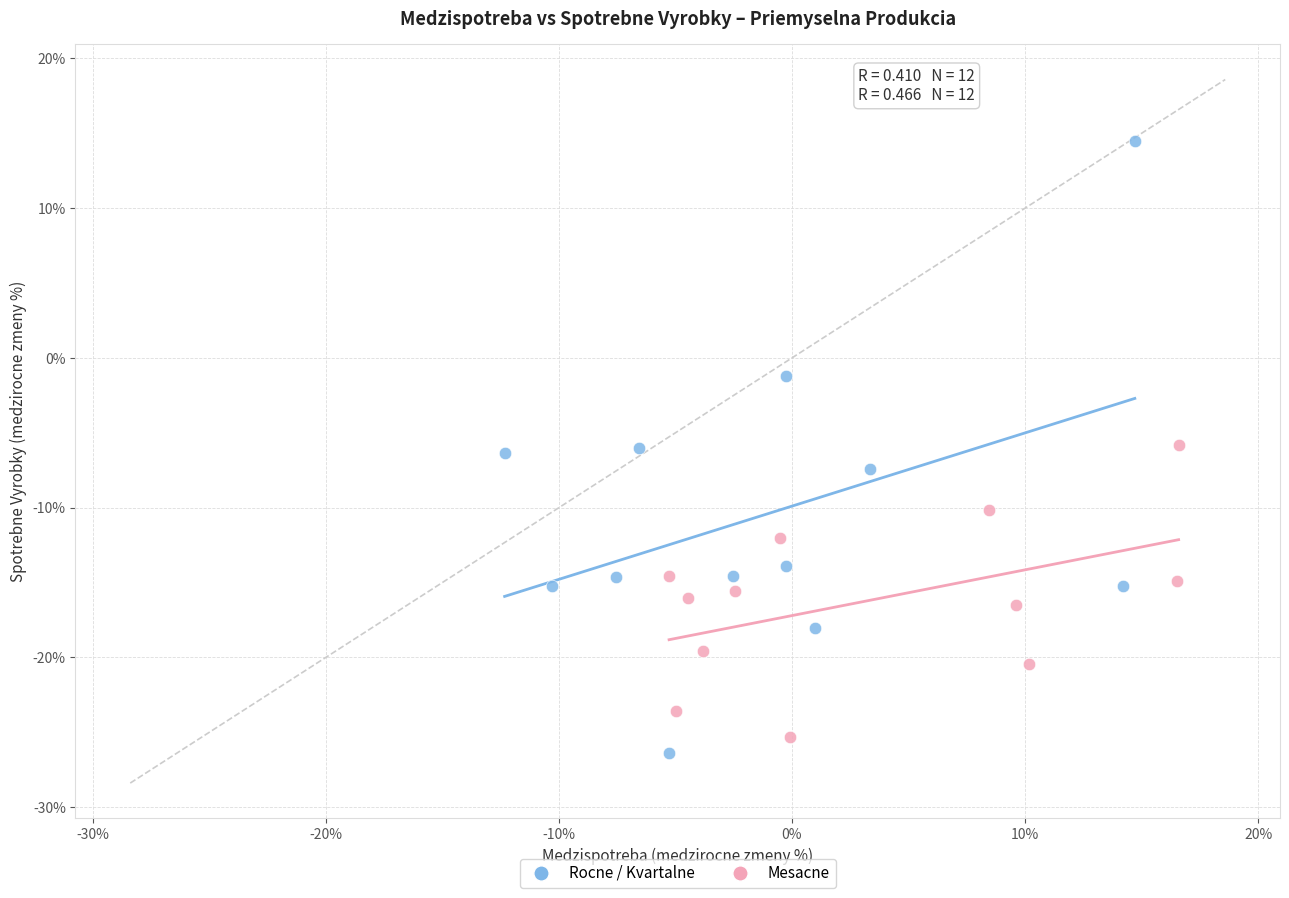

What are all the series names shown in the legend?

Rocne / Kvartalne, Mesacne